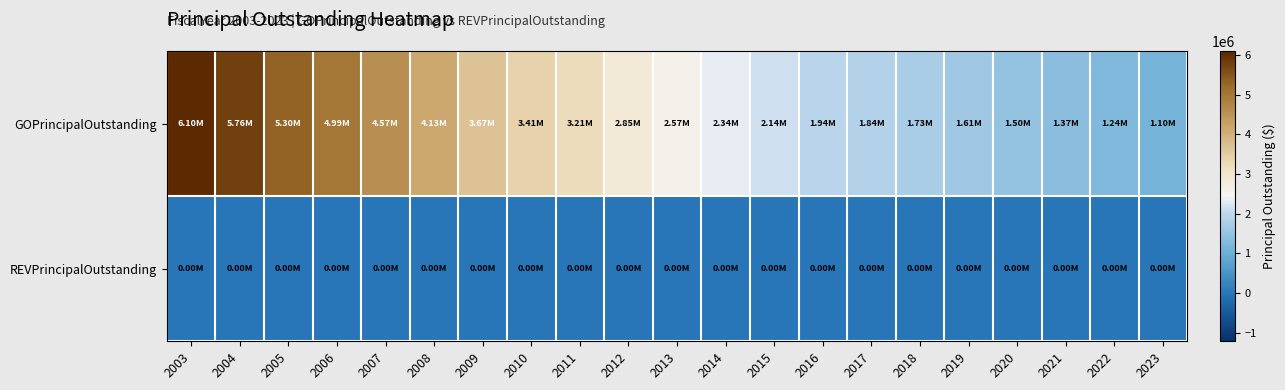

Which category has the highest value across all series?

2003